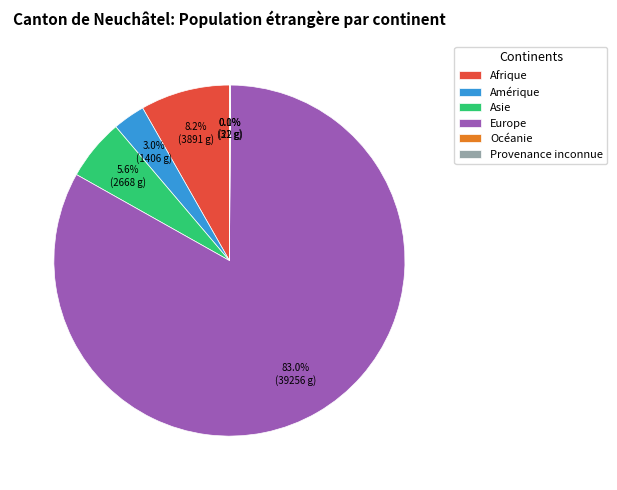

Which slice is the largest?

Europe